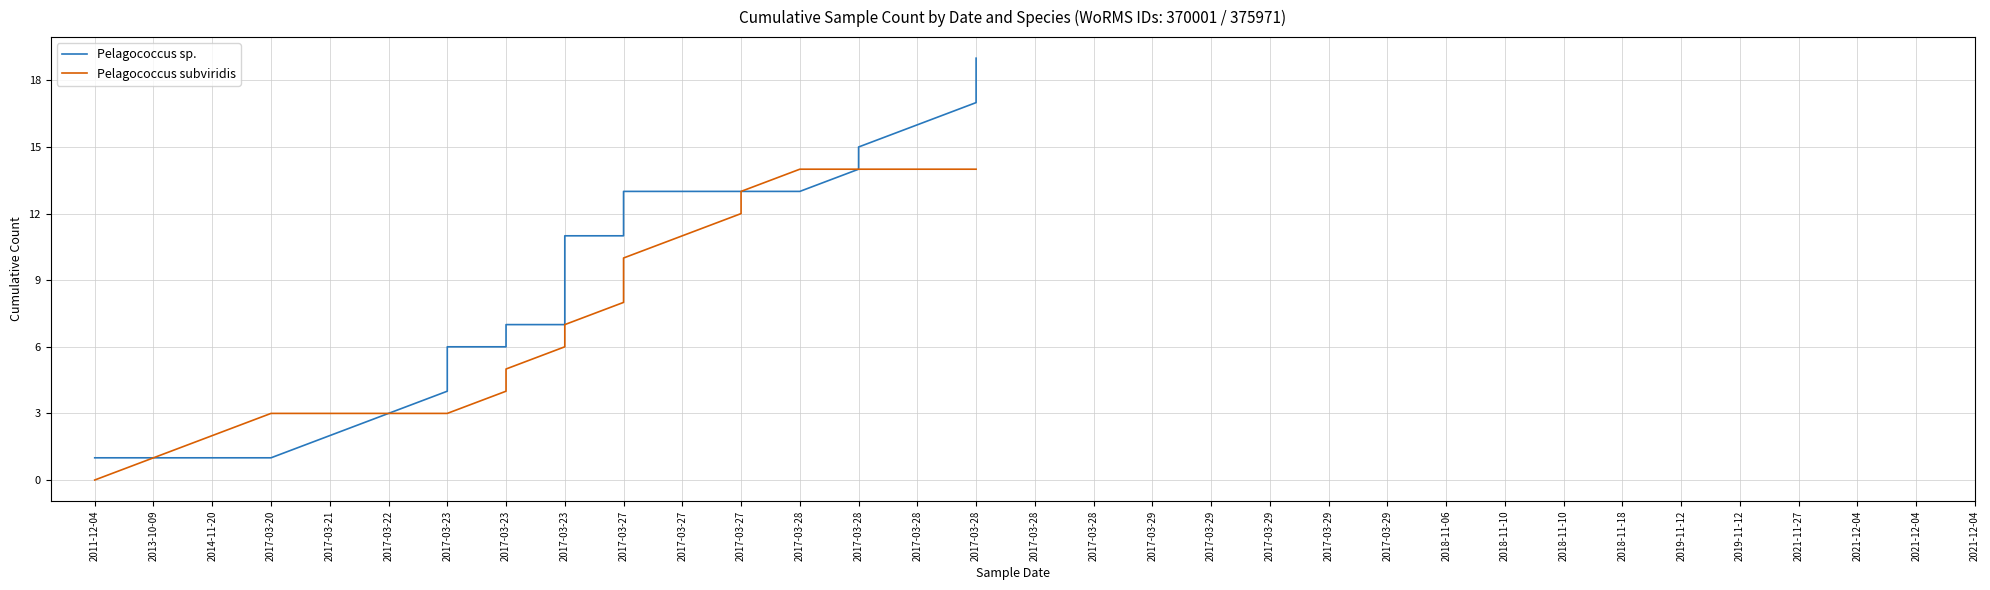

List the series in order of their overall mean, lowest first.

Pelagococcus subviridis, Pelagococcus sp.